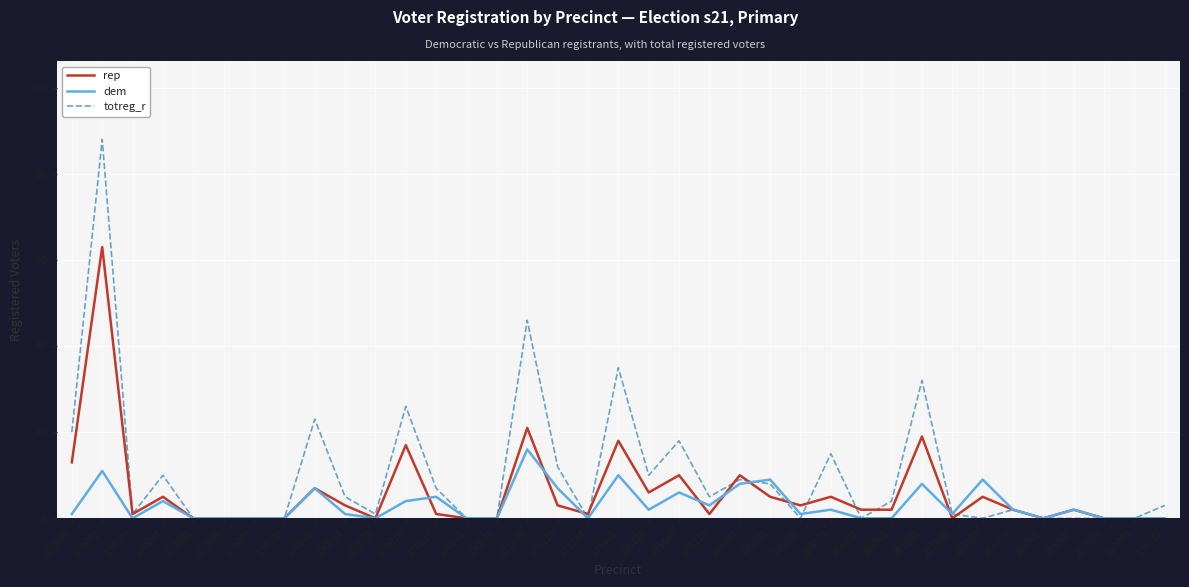

Does the chart display data point markers on the line(s)?

No